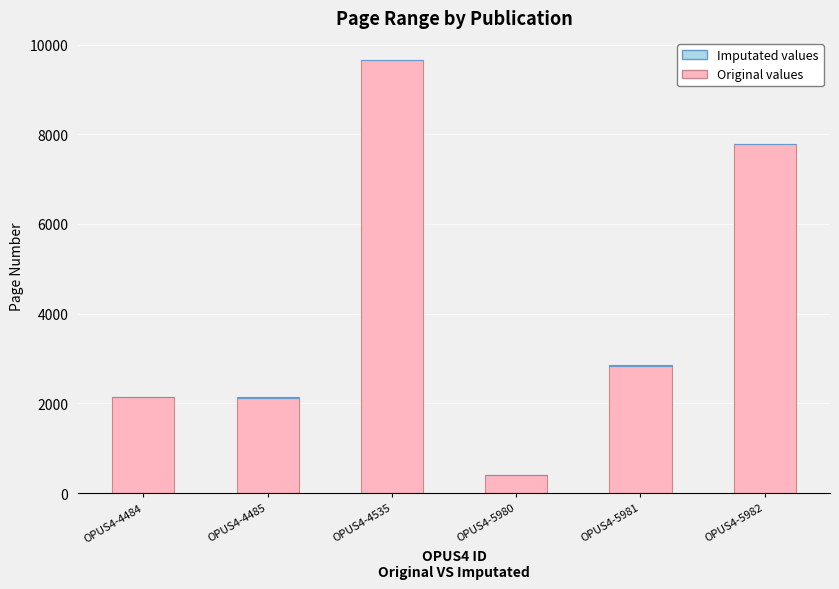

At which category is the sum across all series the highest?

OPUS4-4535